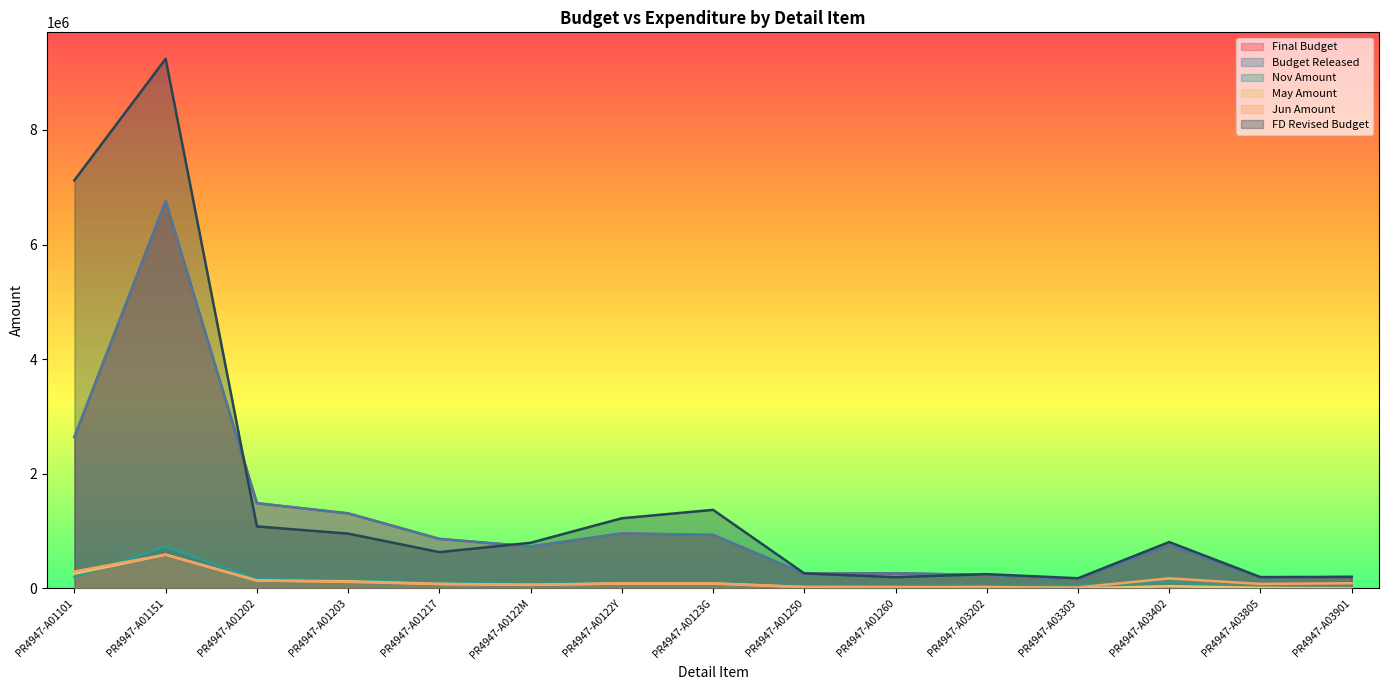

What is the label of the 11th point from the left?

PR4947-A03202